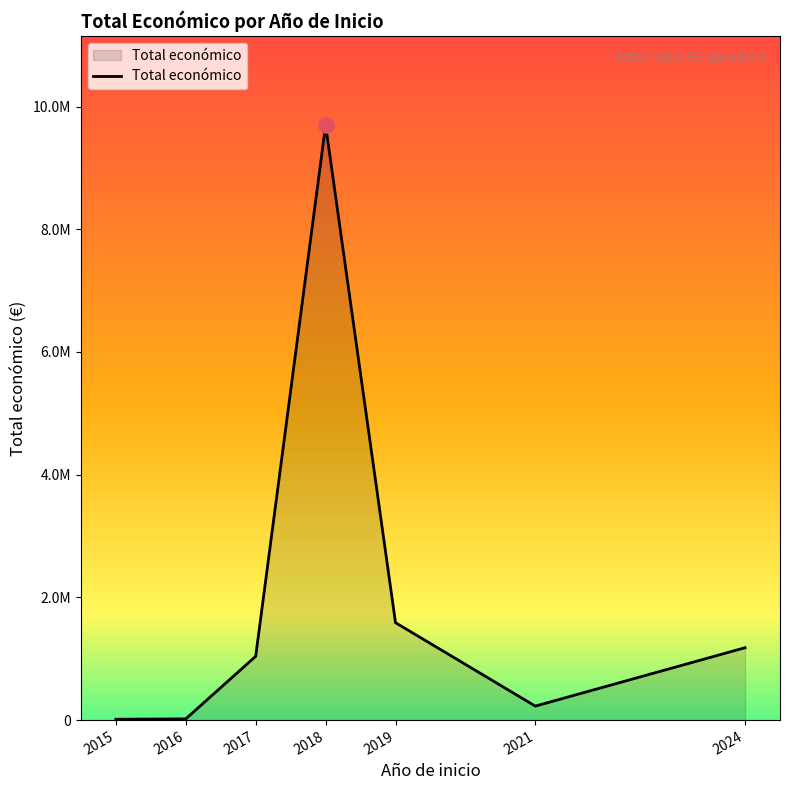

What is the change in value from 2019 to 2021?

-1359760